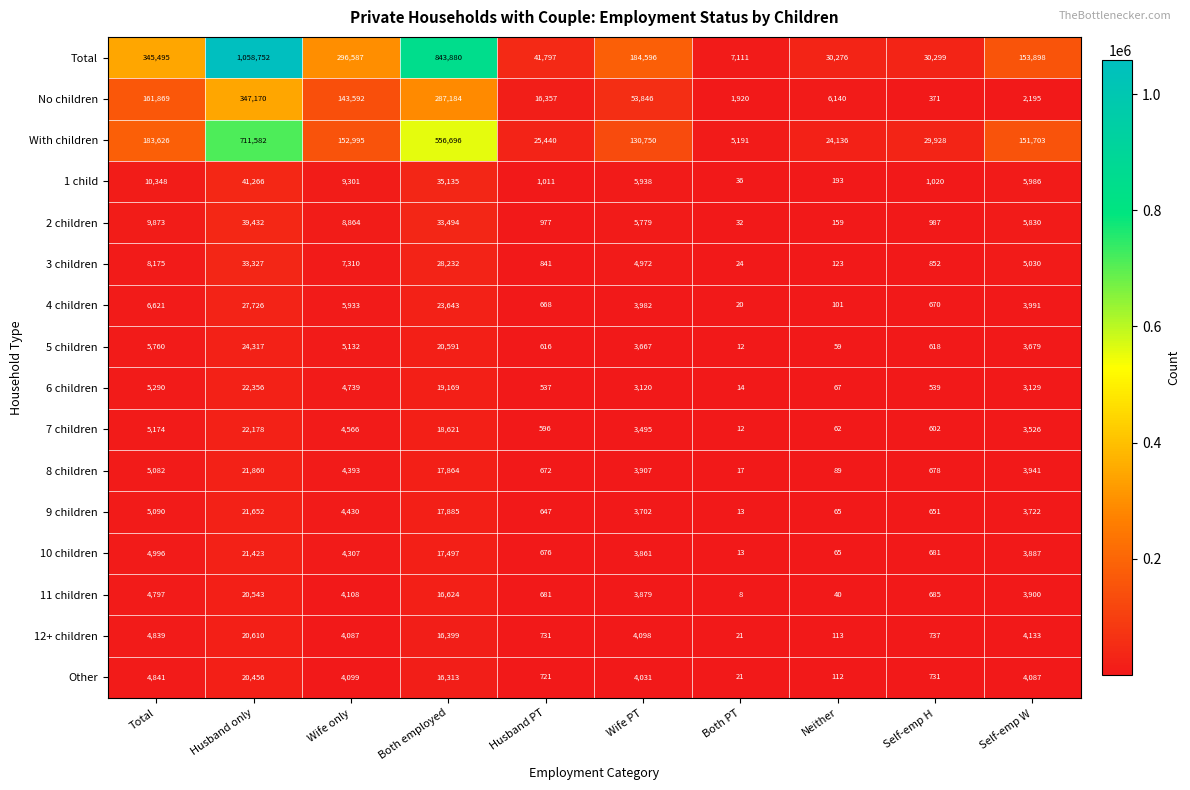

How many series are shown in this chart?

16